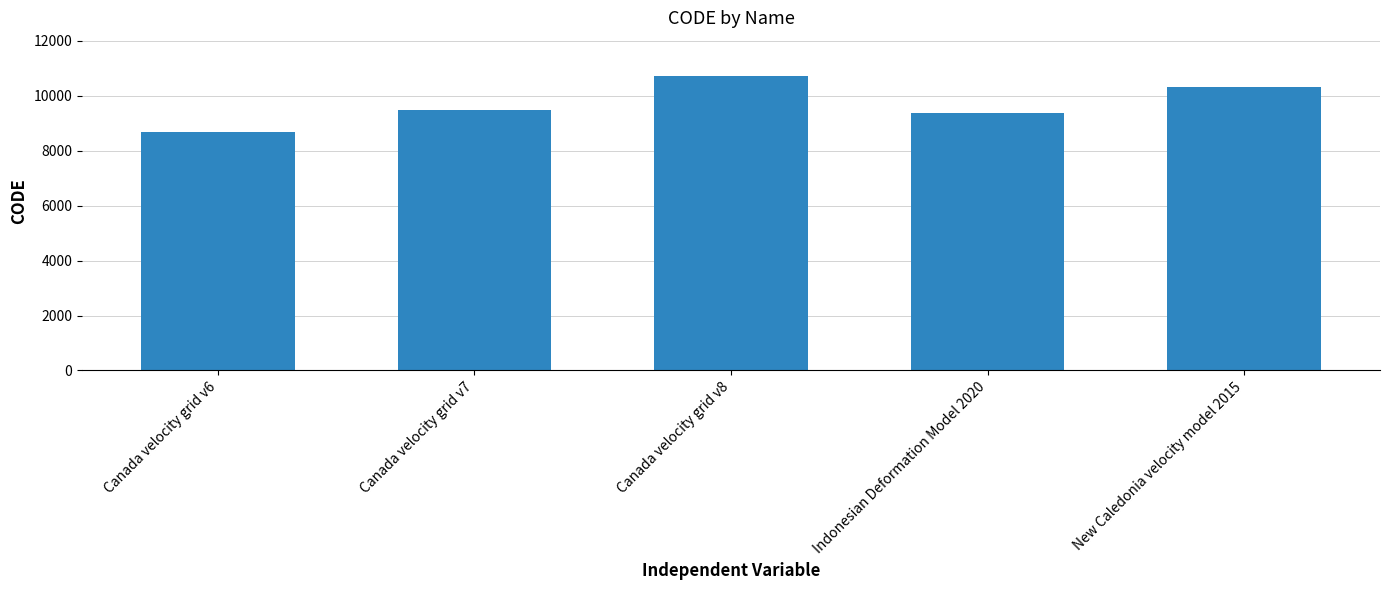

Rank the categories by value from lowest to highest.

Canada velocity grid v6, Indonesian Deformation Model 2020, Canada velocity grid v7, New Caledonia velocity model 2015, Canada velocity grid v8